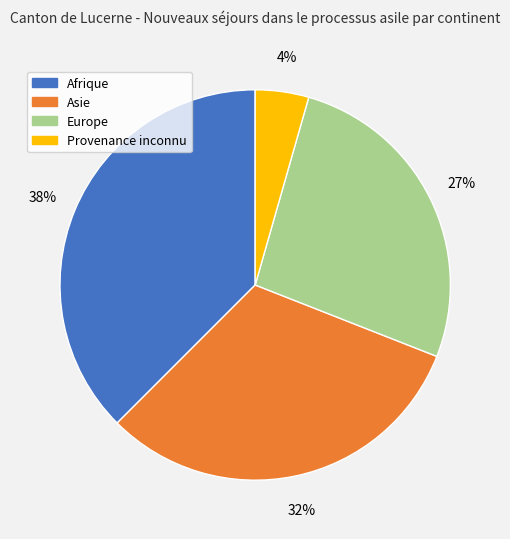

To the nearest percent, what is the average slice percentage?

25%